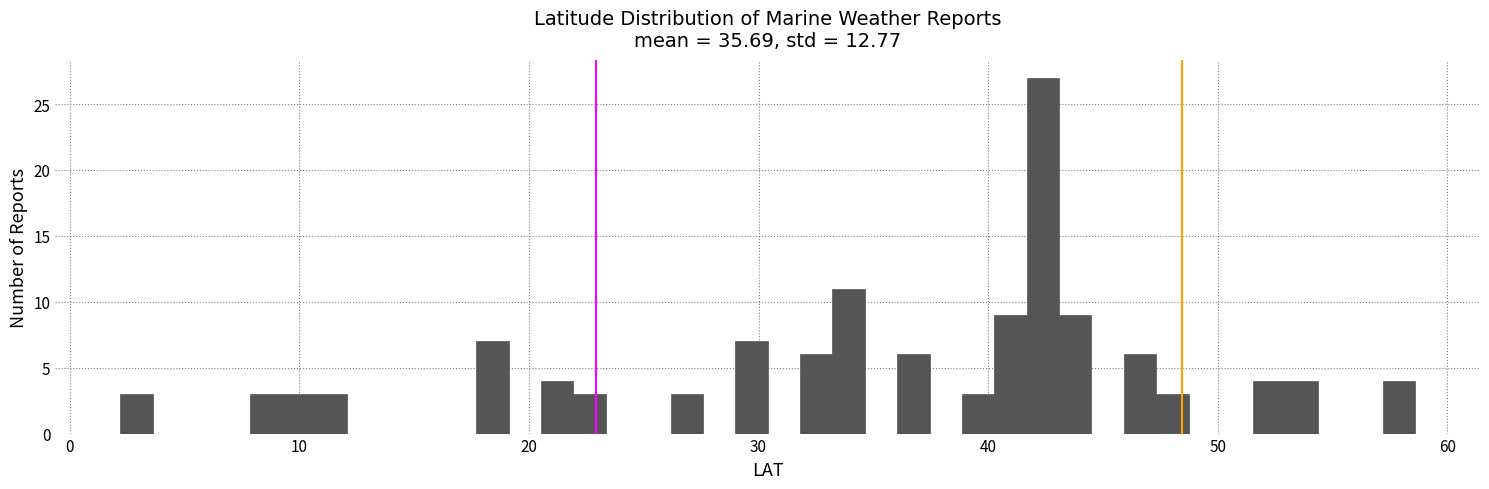

Read against the x-axis, roughly where is the centre of the tallest bar?

42